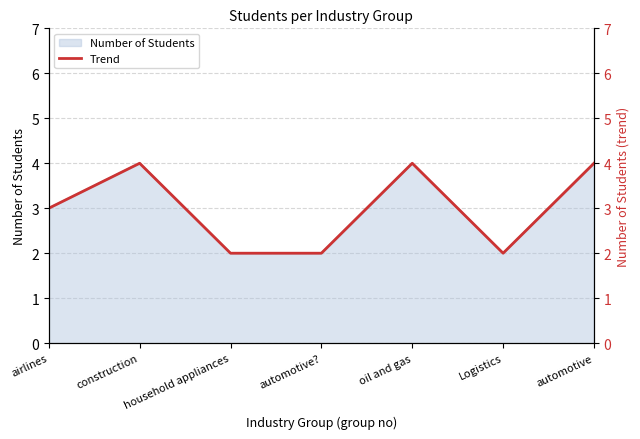

What is the value of the 2nd point from the left?

4